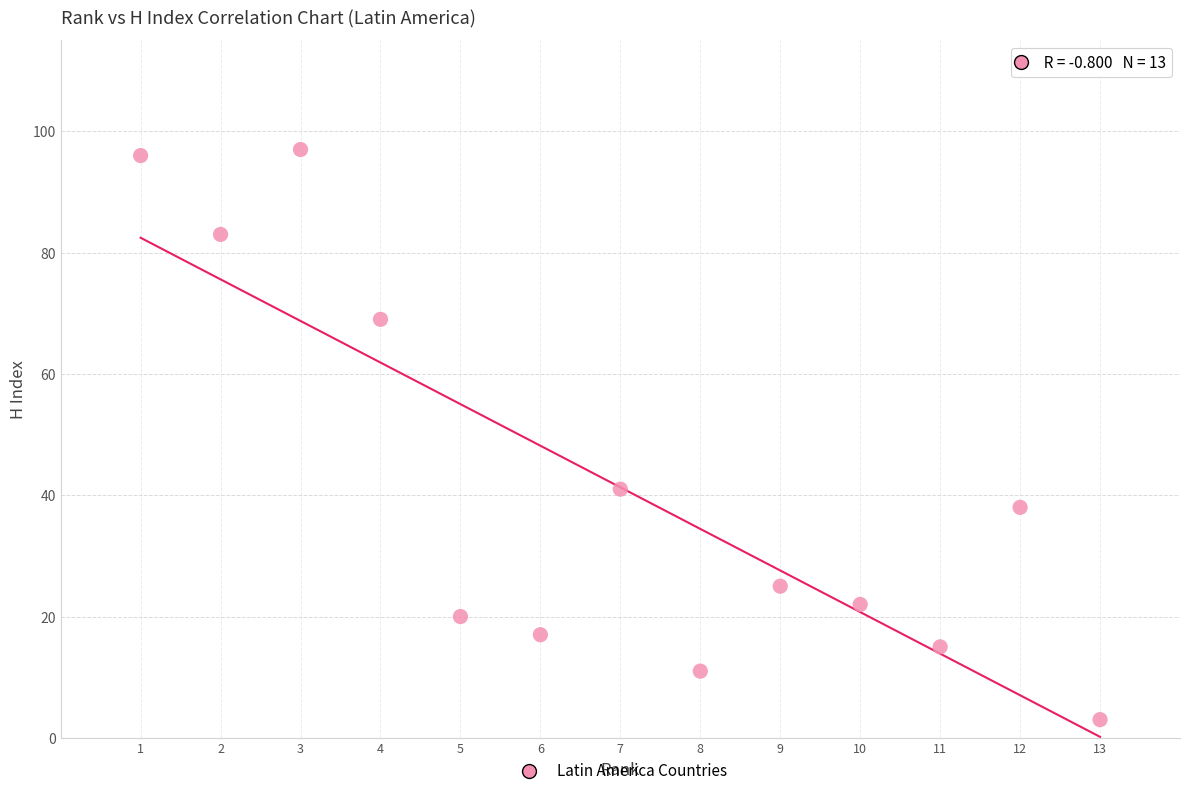

What Y value in the scatter plot is closest to 50?

41